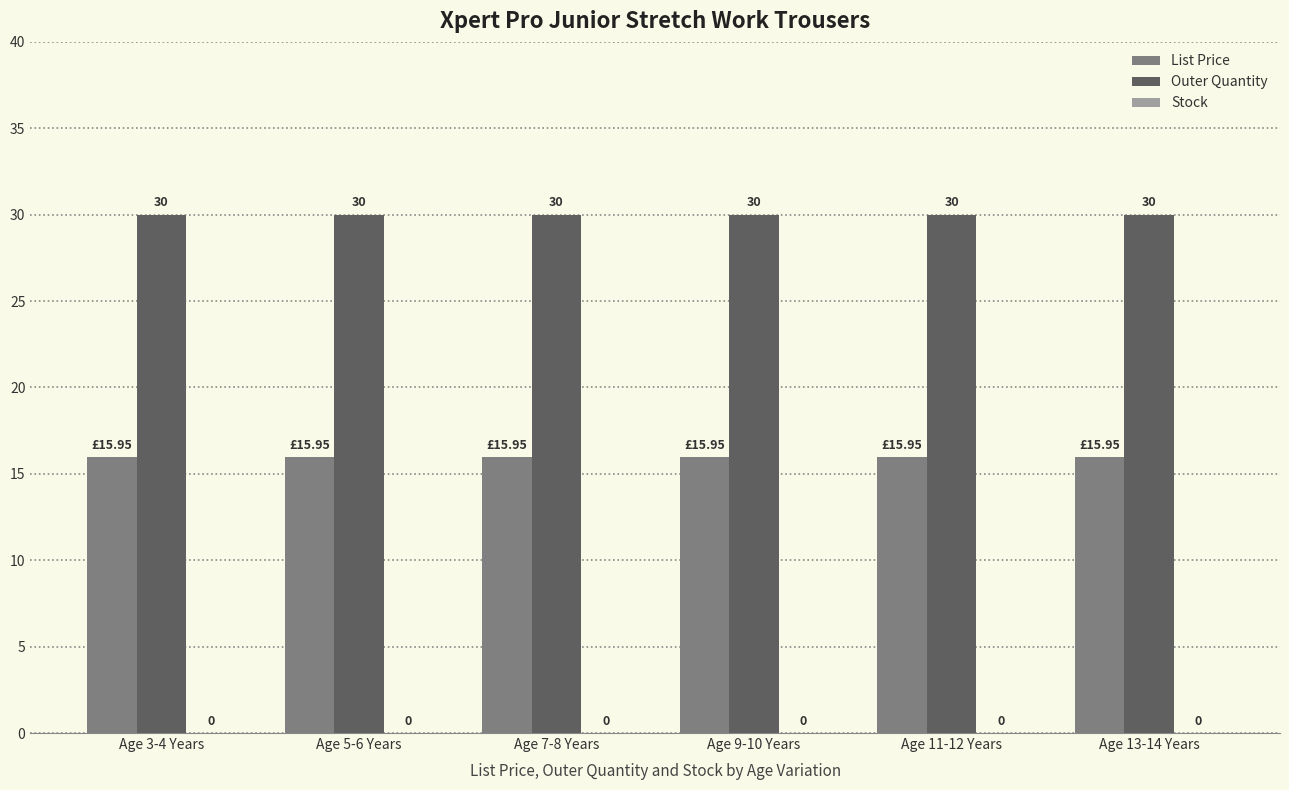

List the series in order of their peak value, highest first.

Outer Quantity, List Price